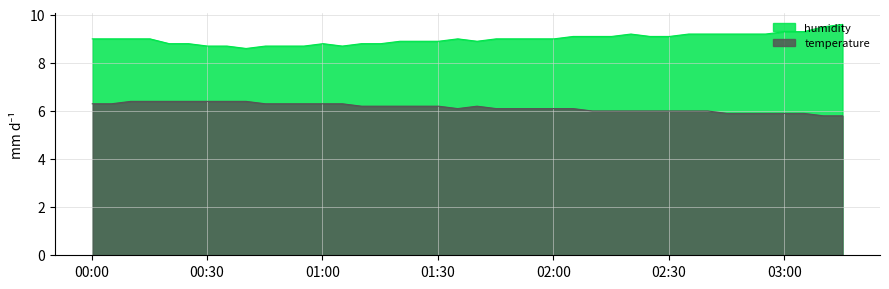

Does the chart have visible grid lines?

Yes